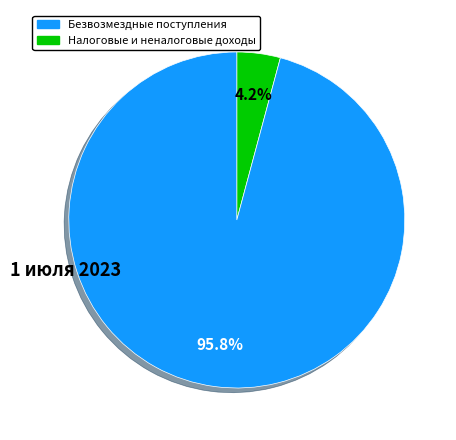

Does any single category account for the majority?

Yes